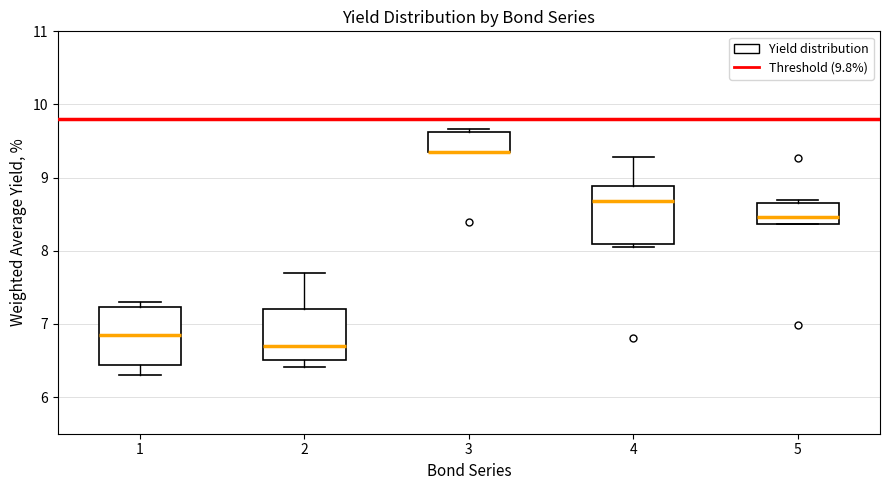

Where does the median line of the box at x = 2 sit on the y-axis? The values are not printed on the chart, so give them approximately, as read against the axis.

6.7